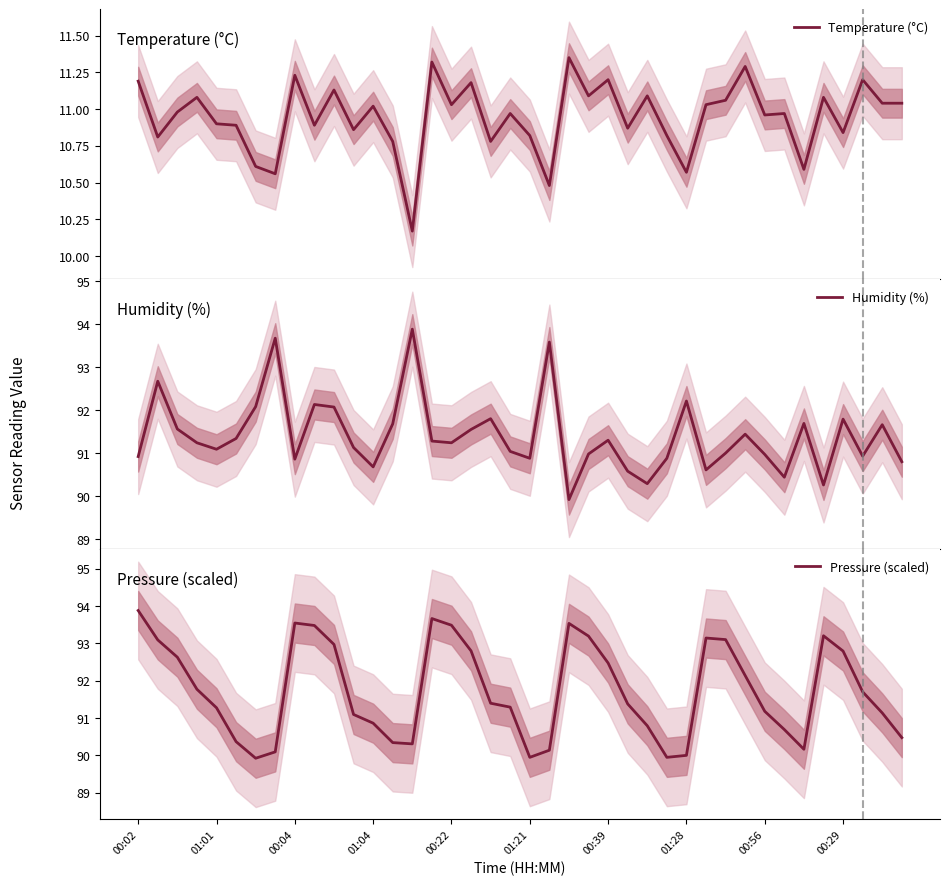

Which category has the lowest value across all series?

14